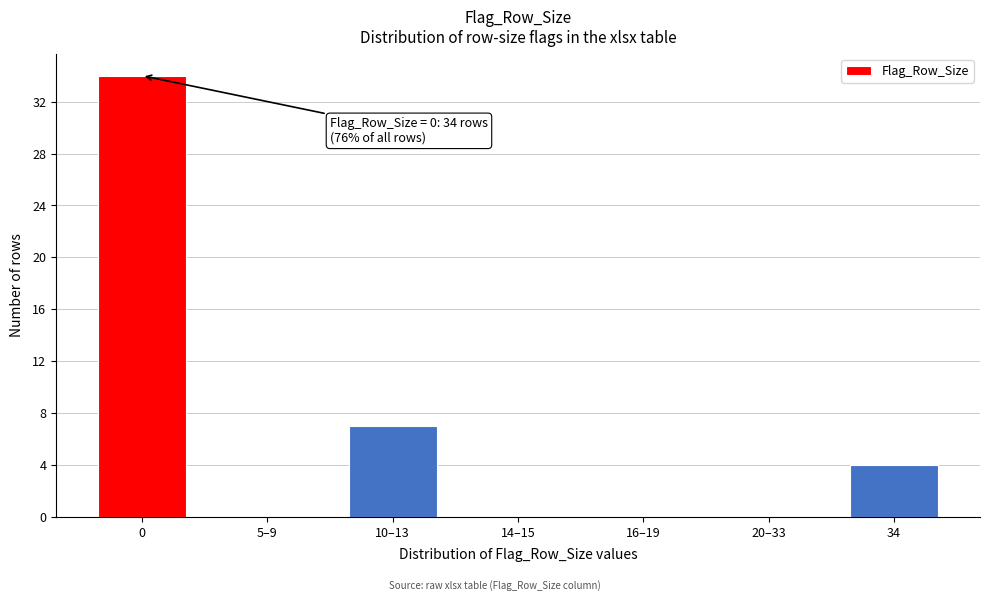

Reading right to left, list all the values displayed in this chart.

34=4	20–33=0	16–19=0	14–15=0	10–13=7	5–9=0	0=34